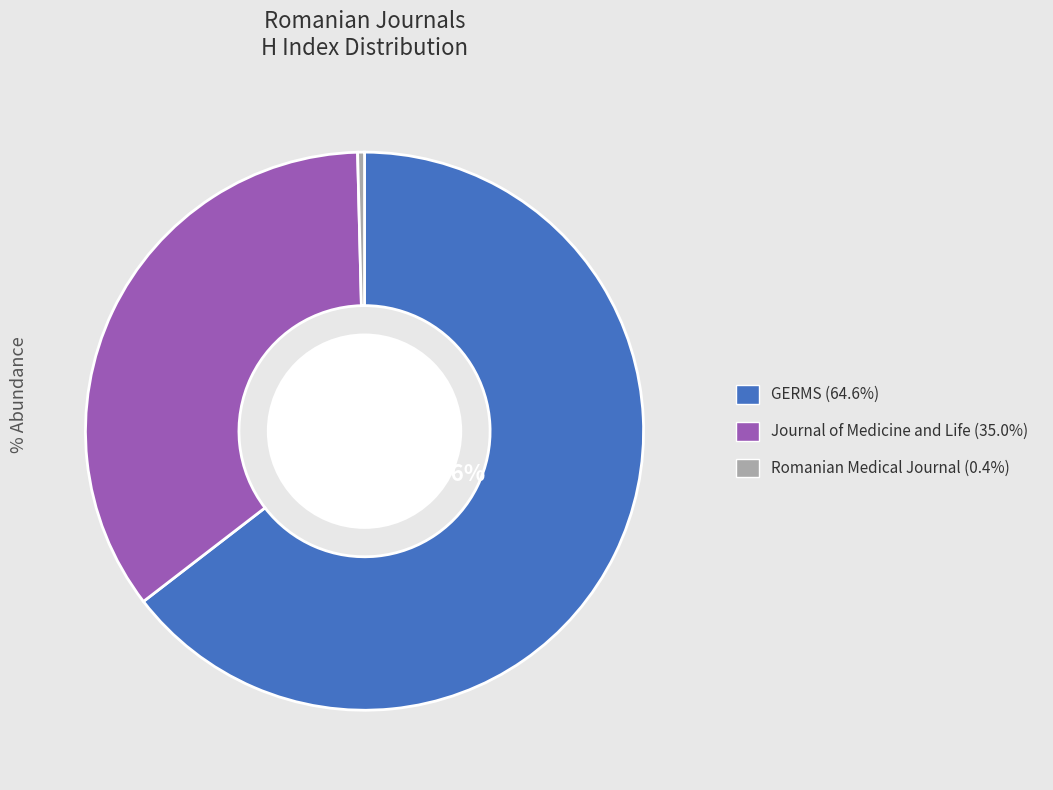

To the nearest percent, what is the combined percentage of Romanian Medical Journal and GERMS?

65%